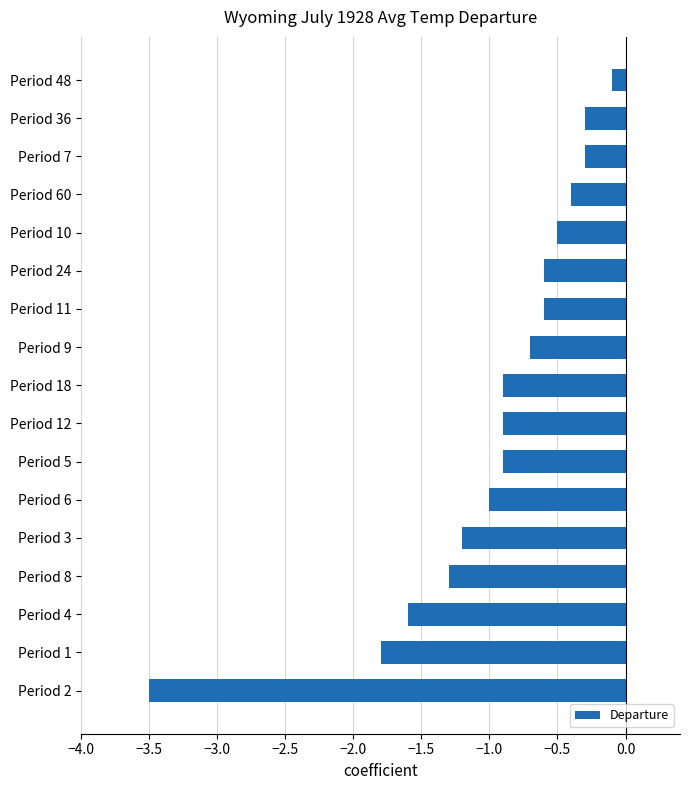

Read the value at Period 11.

-0.6